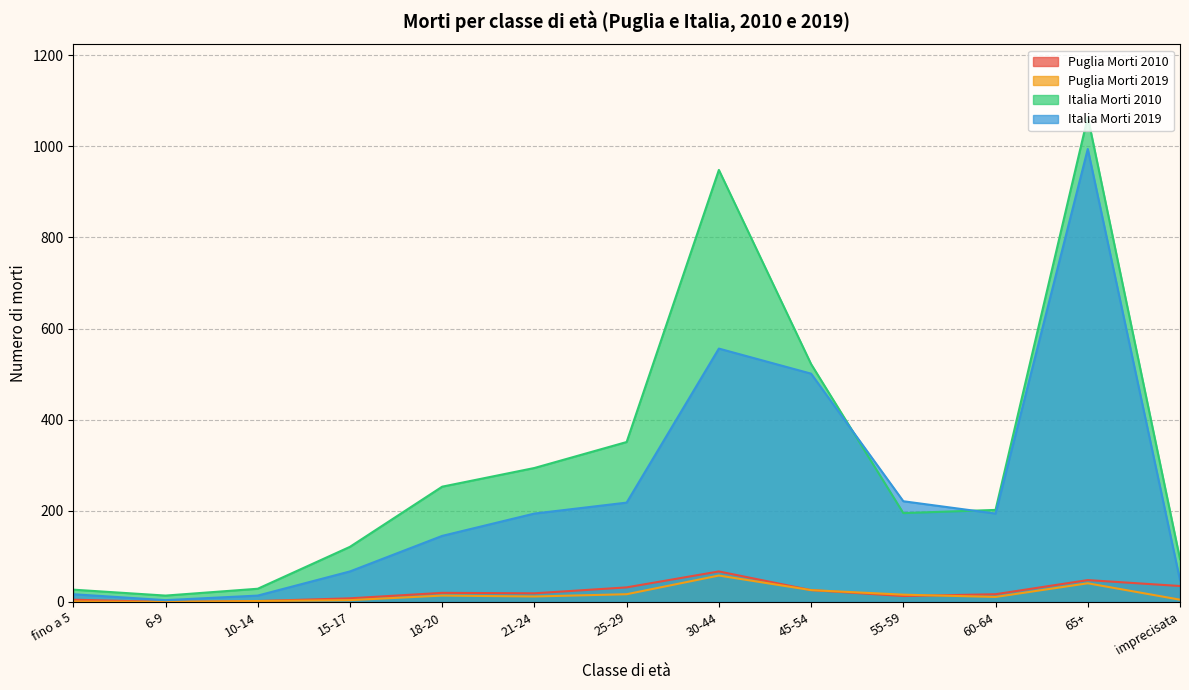

What position from the right is 45-54?

5